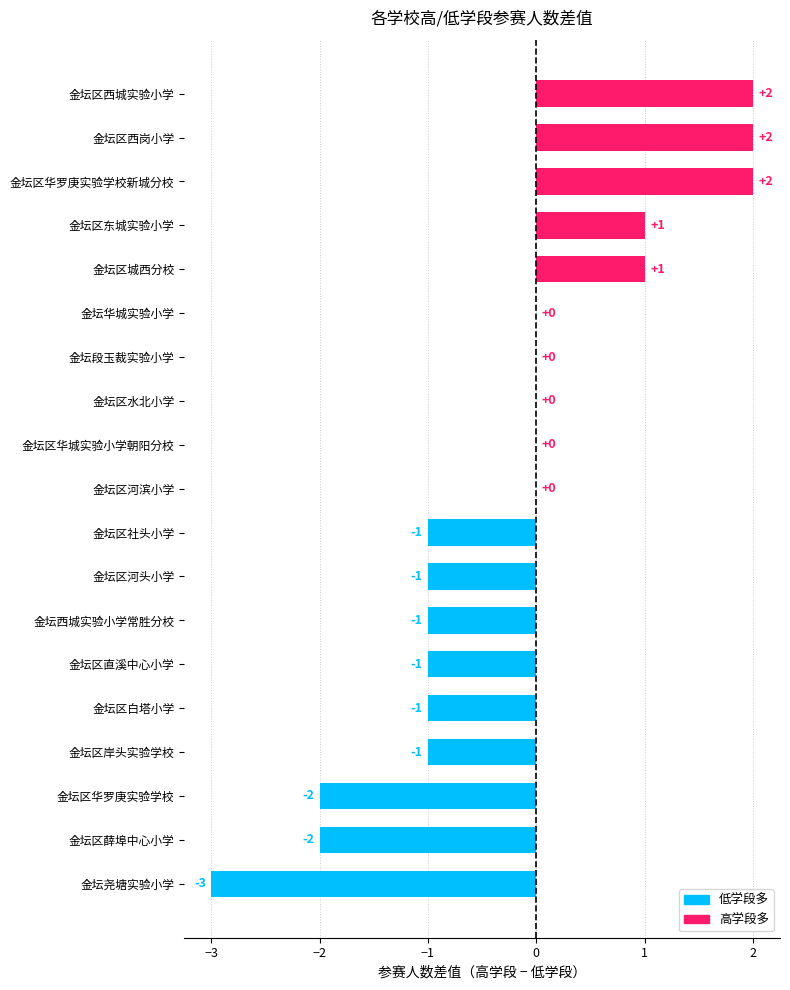

What is the maximum value shown in the chart?

2